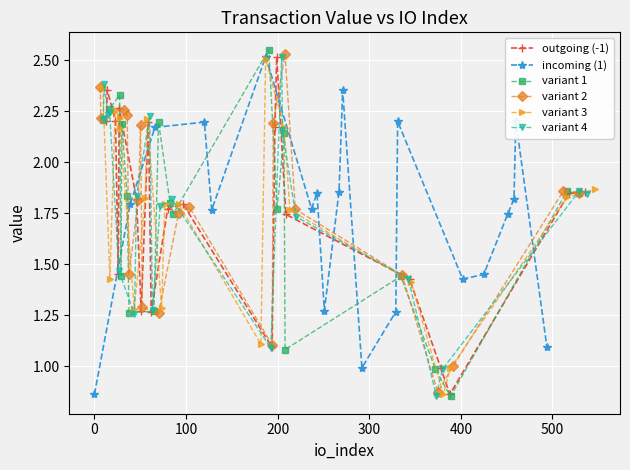

Is the value of variant 2 at 10 greater than the value of variant 4 at 14?

Yes